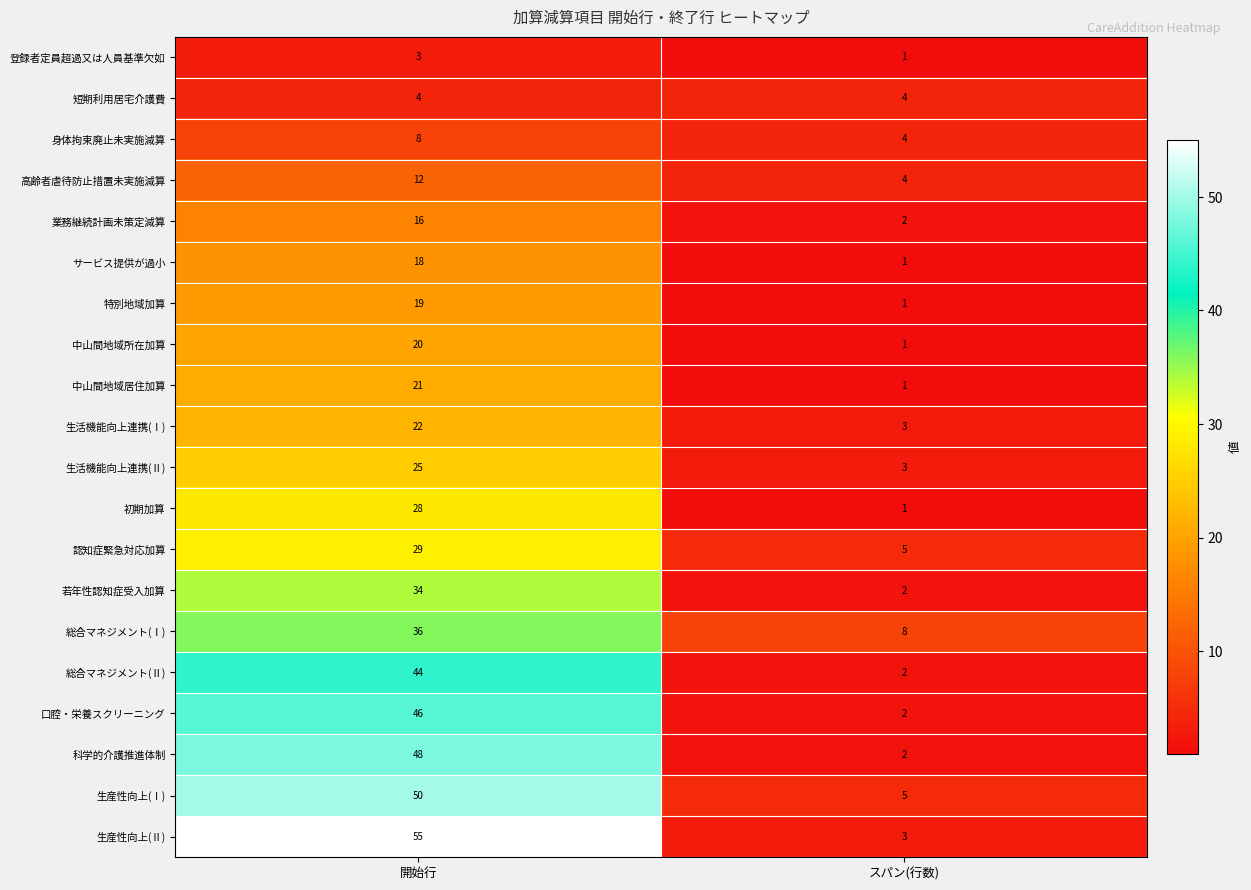

At how many categories does at least one series exceed 21?

1